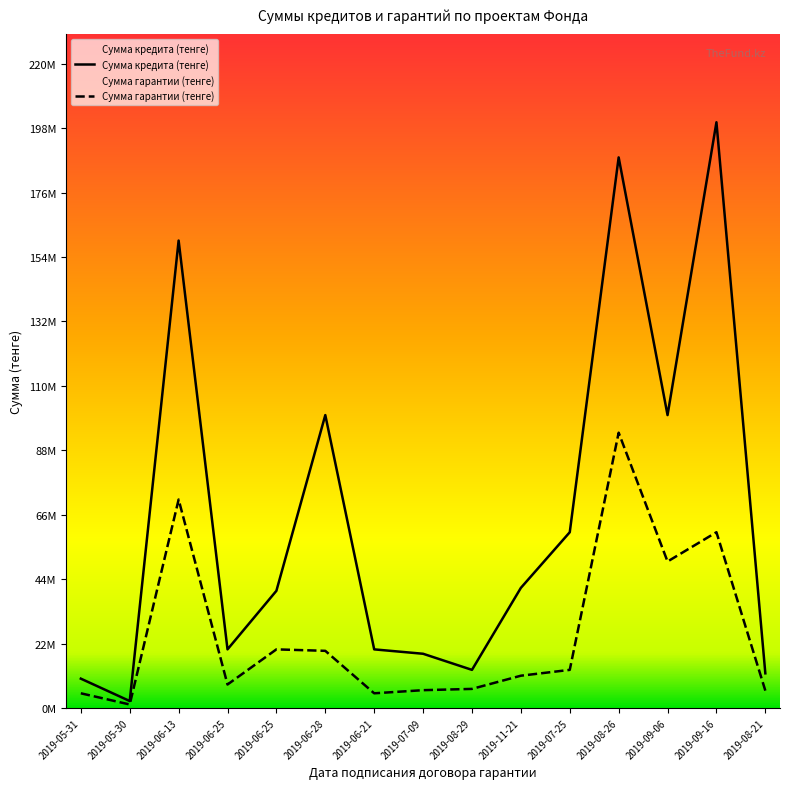

At which label does Сумма кредита (тенге) first exceed 40000000?

2019-06-13